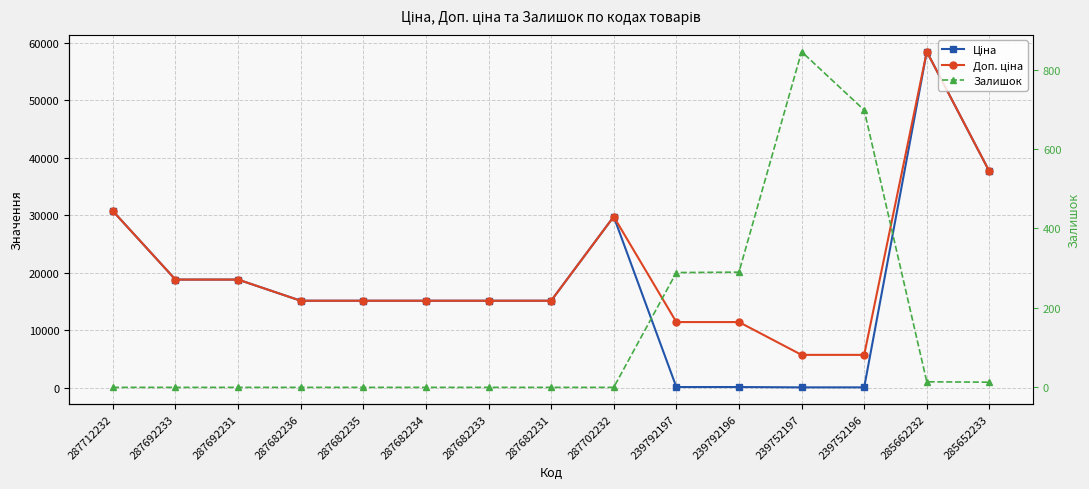

How many times do Ціна and Залишок cross each other?

2